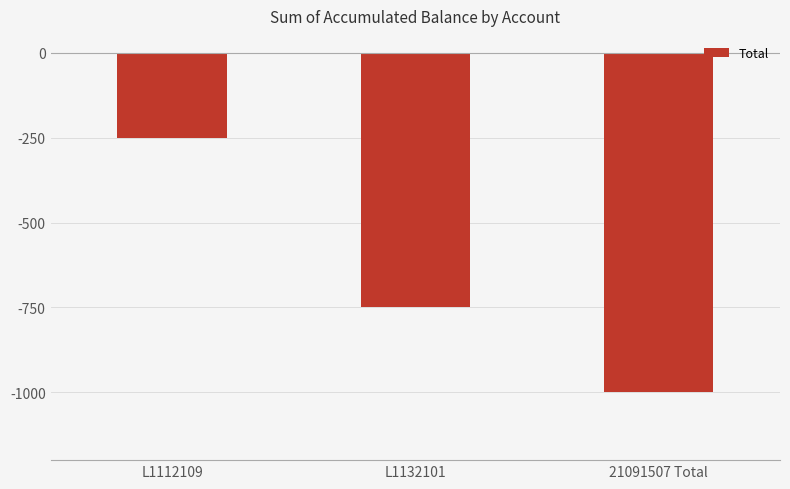

What position from the right is L1112109?

3